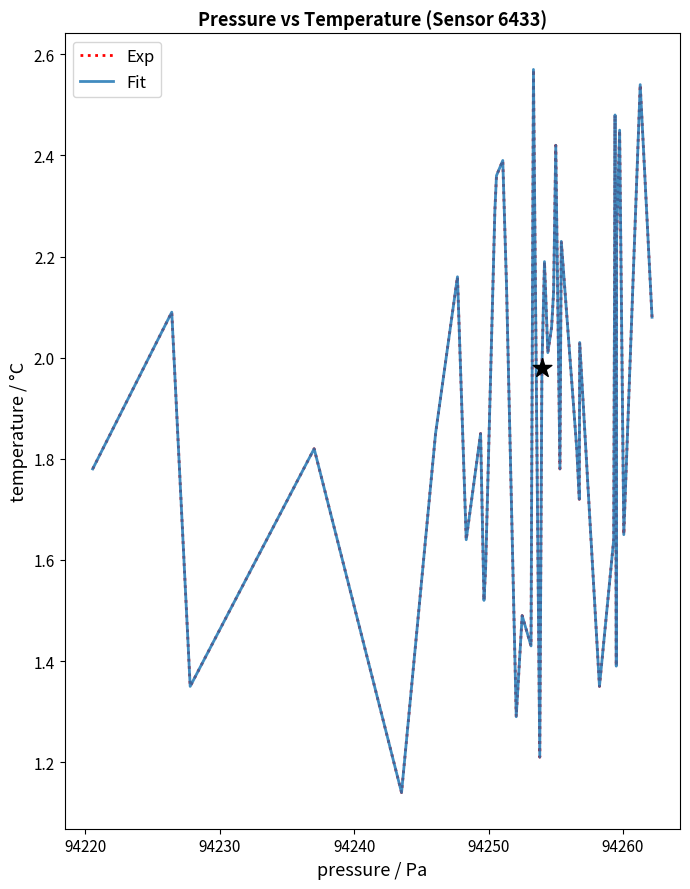

Is this an area chart (filled region under the line)?

No